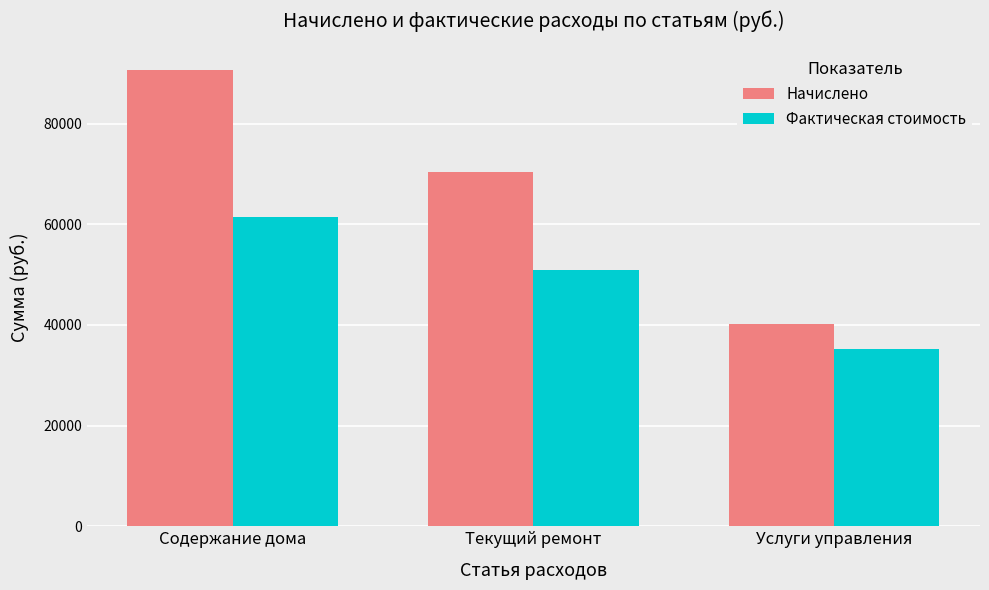

The value of Фактическая стоимость at Текущий ремонт is 50882.8. True or false?

True